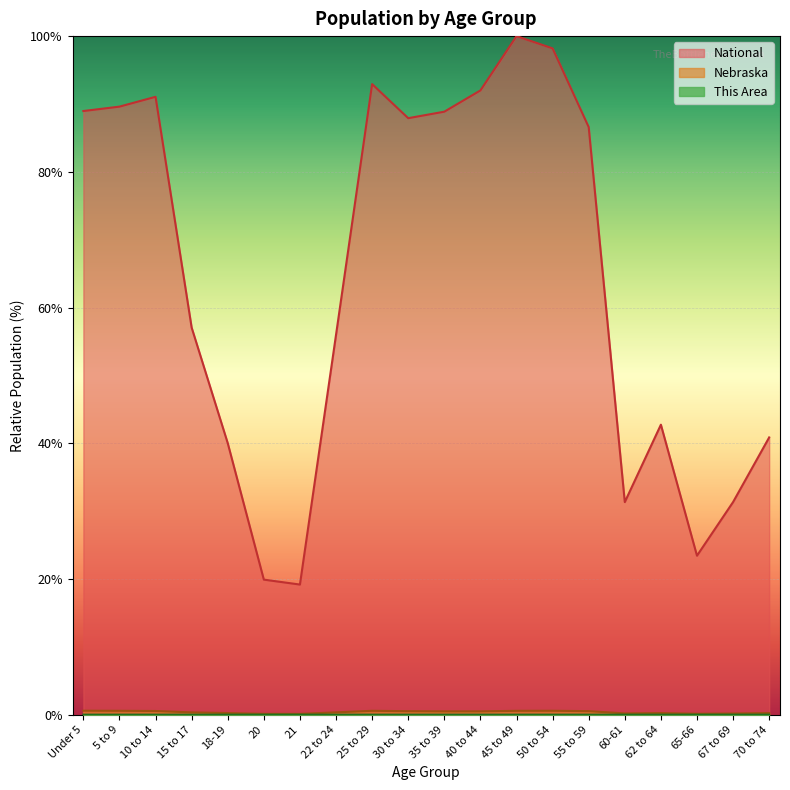

True or false: National and This Area intersect in this chart.

False